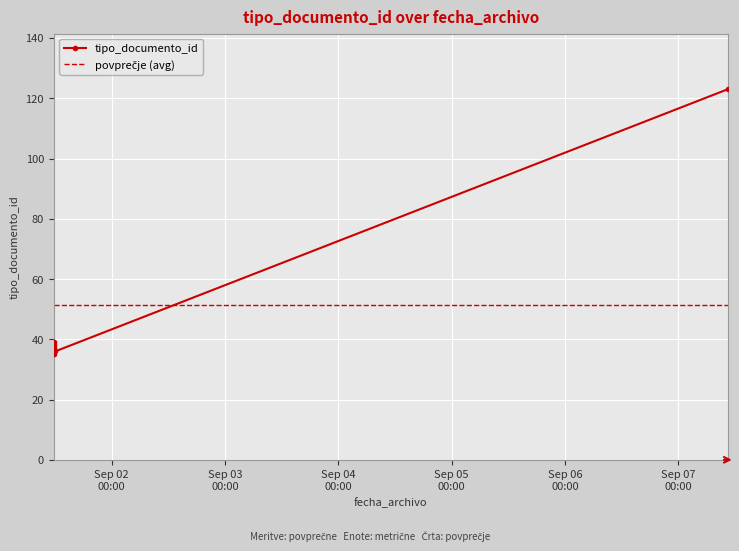

List the labels in order of value, smallest first.

2016-09-01 11:42:29, 2016-09-01 12:01:41, 2016-09-01 11:42:29, 2016-09-01 11:42:29, 2016-09-01 11:42:29, 2016-09-07 10:30:18